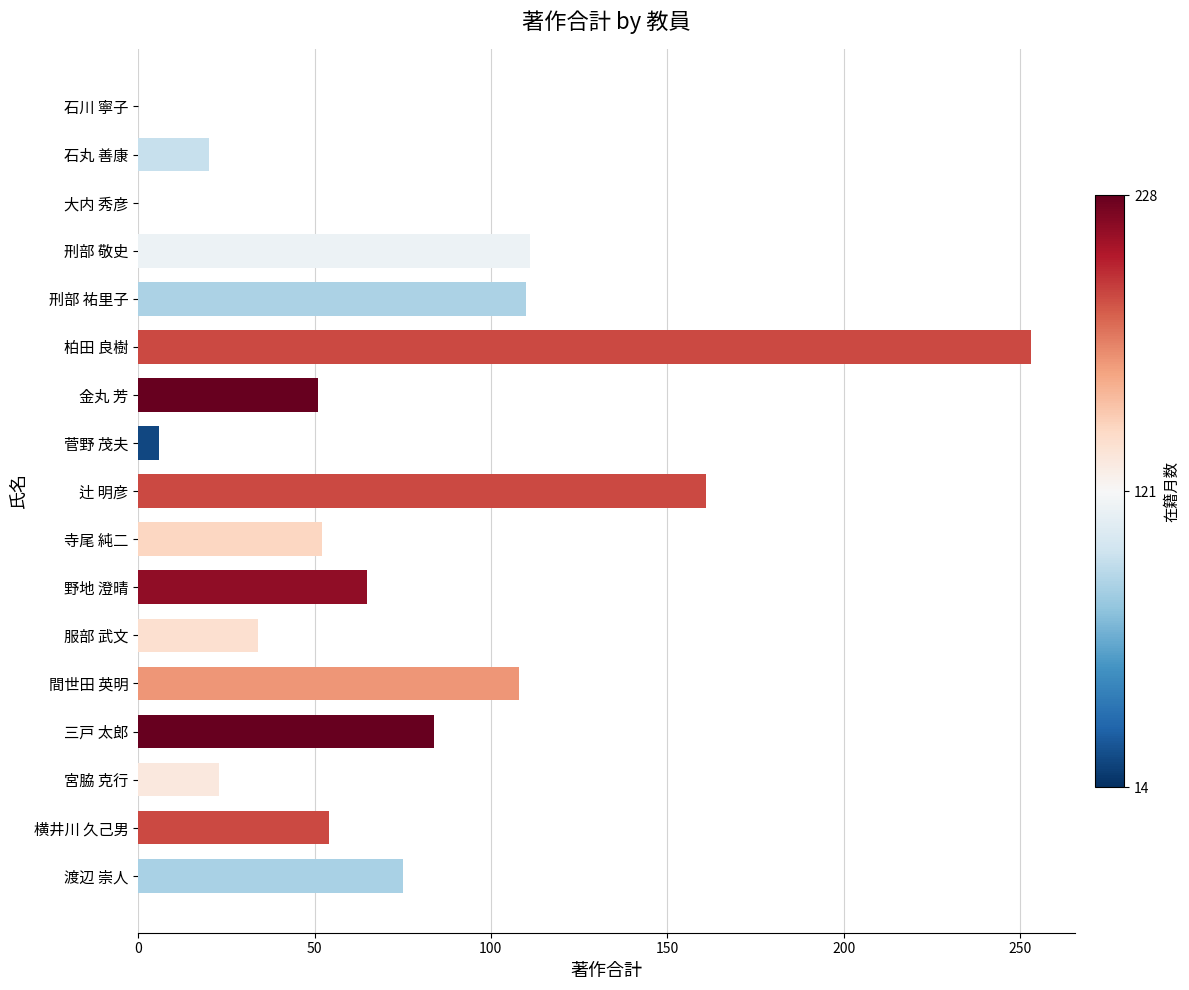

What is the sum of all values?

1207